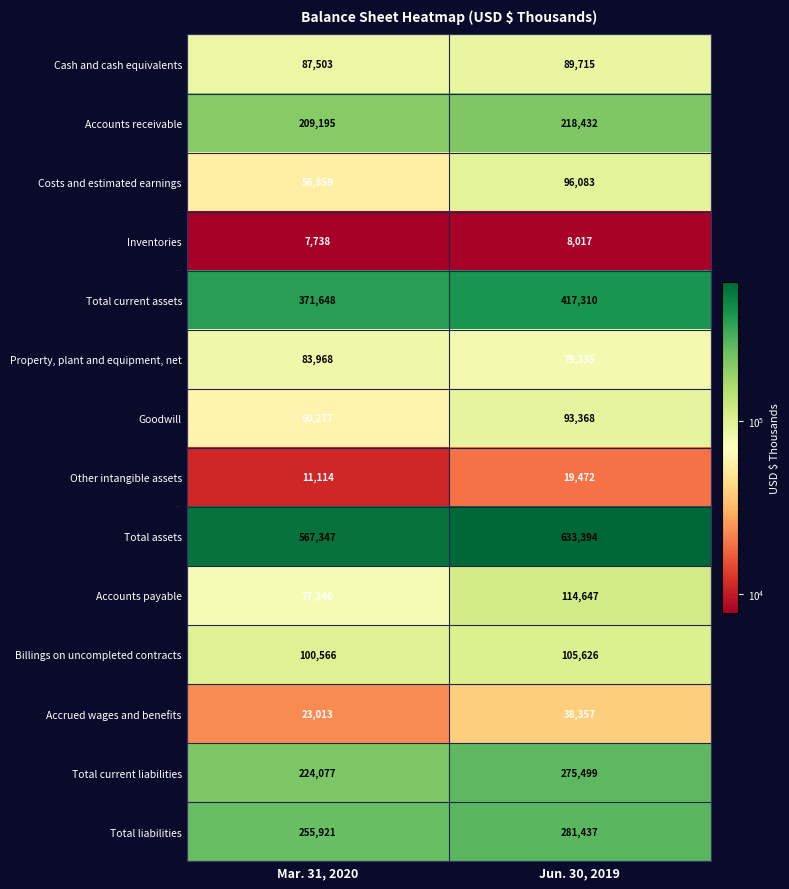

What is the maximum value for Accounts payable?

114647